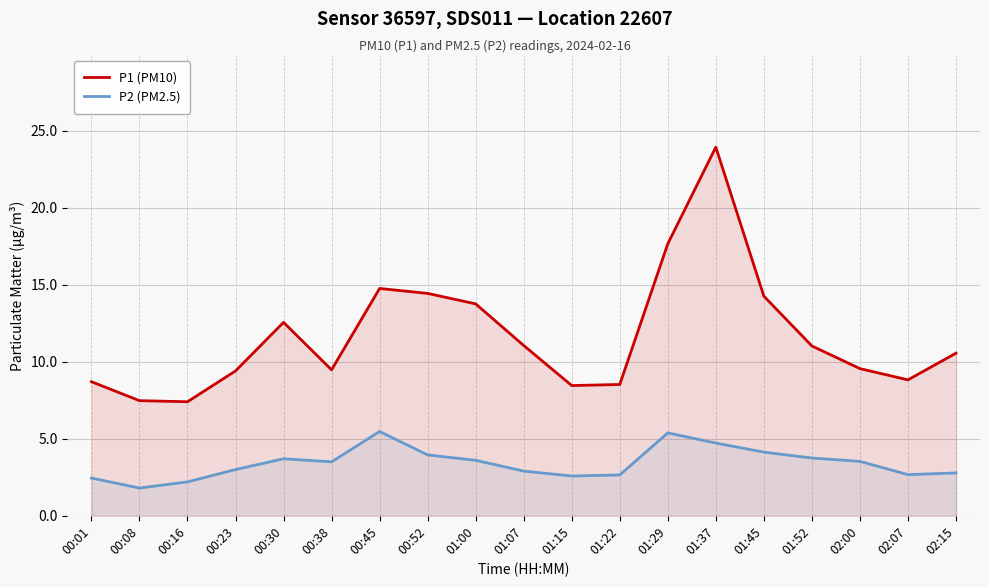

True or false: P1 (PM10) and P2 (PM2.5) intersect in this chart.

False